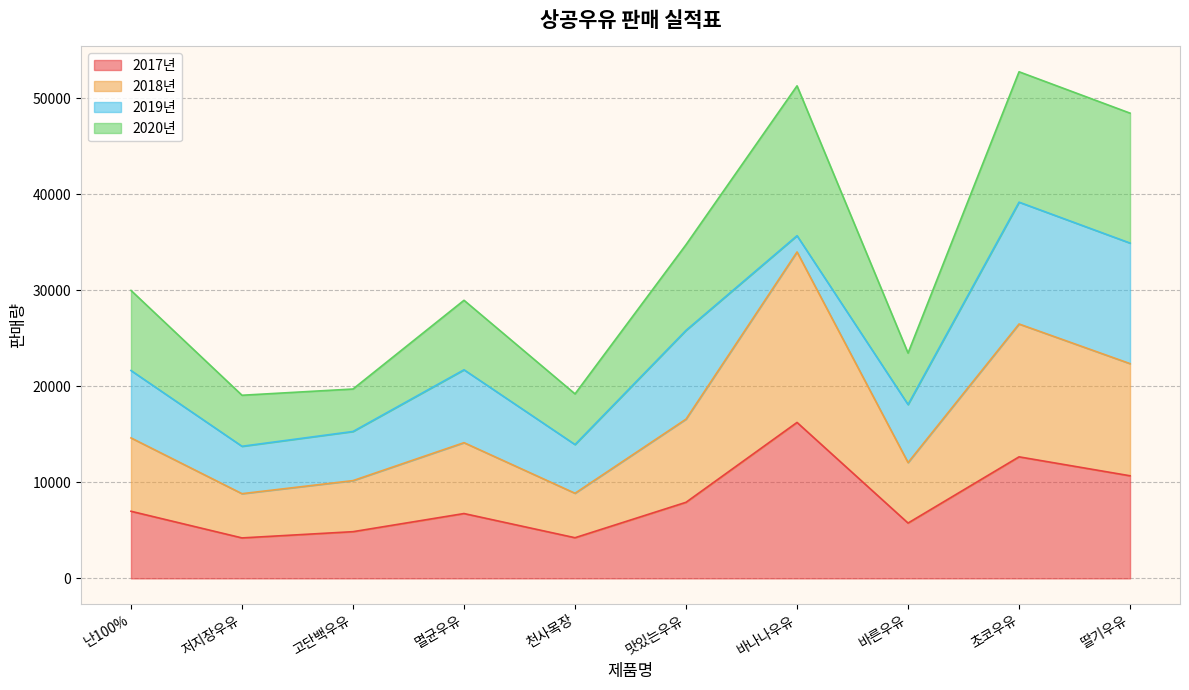

Where does the 2020년 series first go above 29988?

맛있는우유